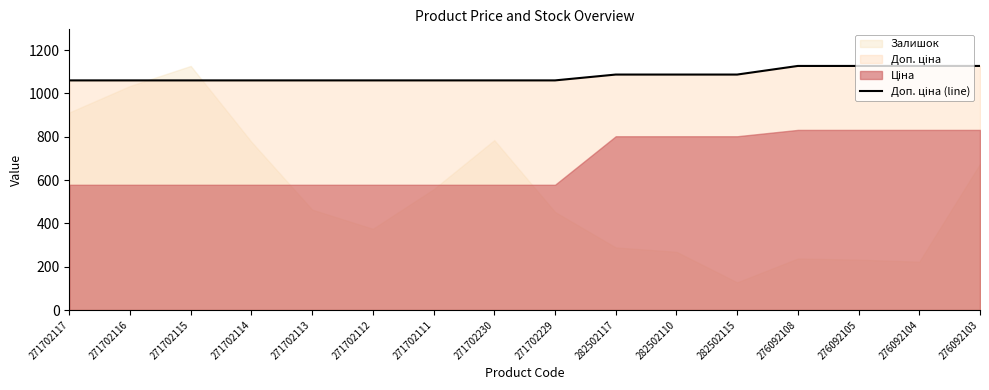

Reading left to right, what are all the values shown in this chart?

271702117=1060.0	271702116=1060.0	271702115=1060.0	271702114=1060.0	271702113=1060.0	271702112=1060.0	271702111=1060.0	271702230=1060.0	271702229=1060.0	282502117=1087.0	282502110=1087.0	282502115=1087.0	276092108=1126.7	276092105=1126.7	276092104=1126.7	276092103=1126.7